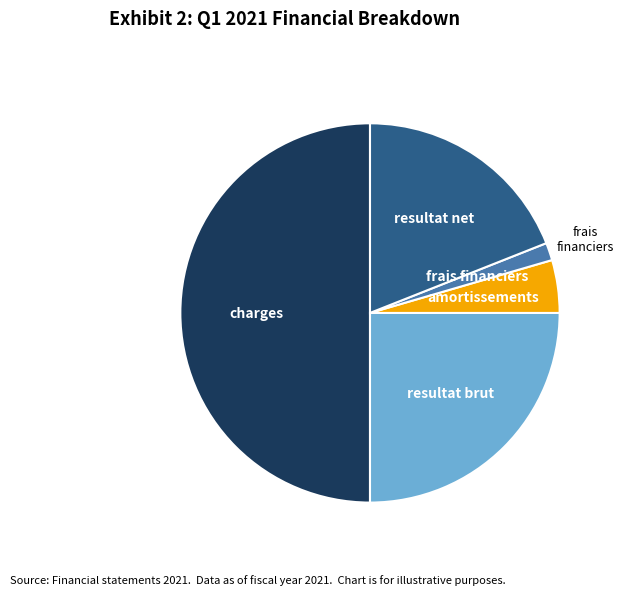

Is there a majority slice in this chart?

No